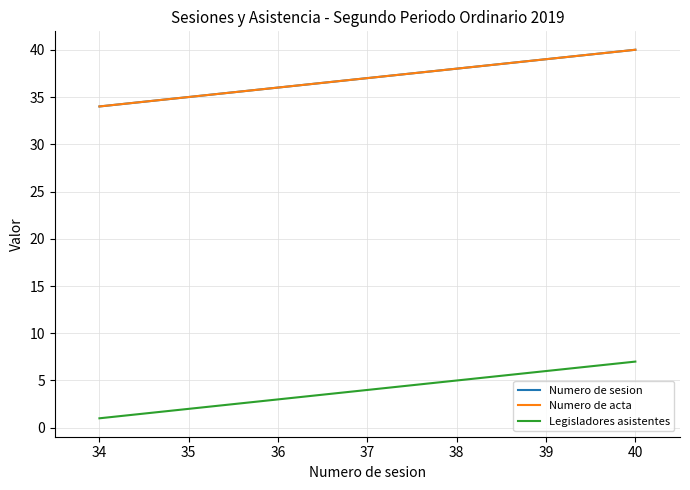

Does the chart have visible grid lines?

Yes